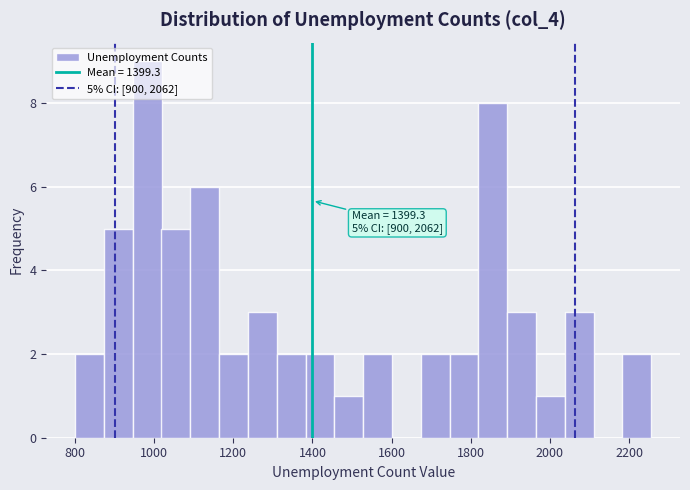

Read against the x-axis, roughly where is the centre of the tallest bar?

980